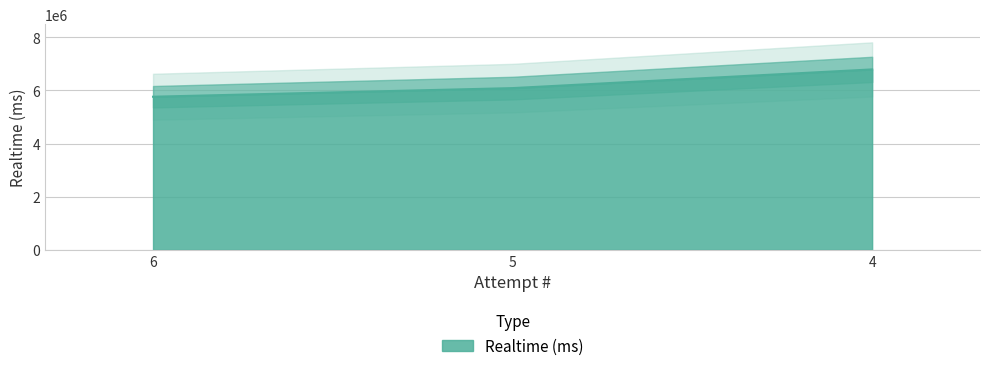

At which label does the data first exceed 6083495?

4